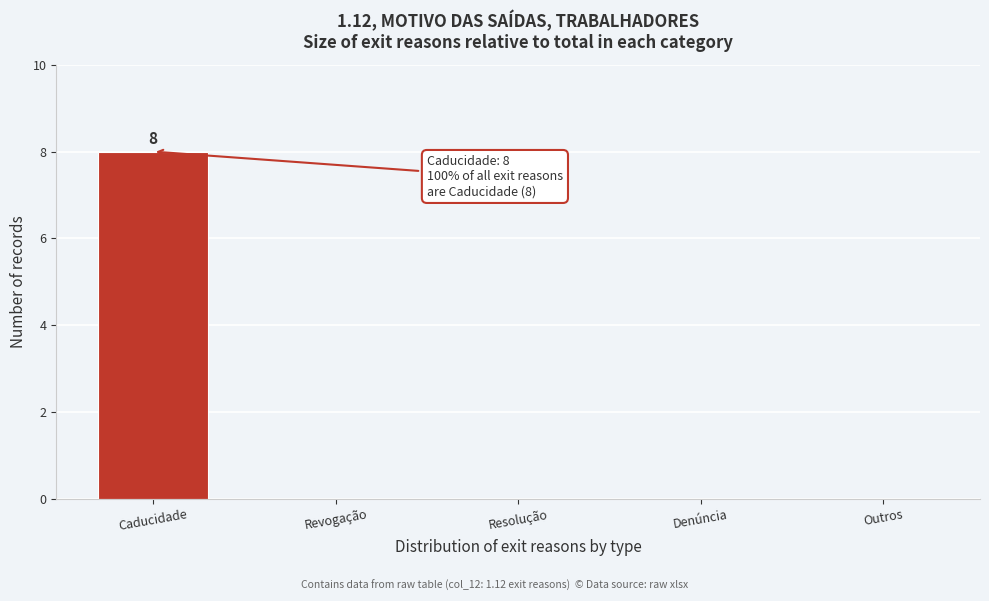

Reading left to right, extract all data points from this chart.

Caducidade=8	Revogação=0	Resolução=0	Denúncia=0	Outros=0